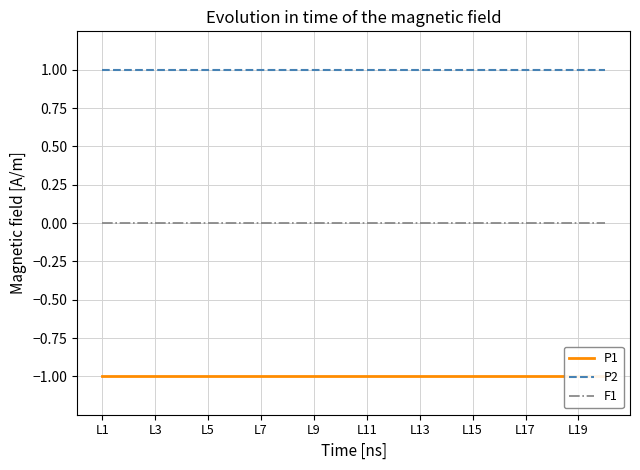

Reading left to right, extract all data points from this chart.

P1: -1	-1	-1	-1	-1	-1	-1	-1	-1	-1	-1	-1	-1	-1	-1	-1	-1	-1	-1	-1
P2: 1	1	1	1	1	1	1	1	1	1	1	1	1	1	1	1	1	1	1	1
F1: 0	0	0	0	0	0	0	0	0	0	0	0	0	0	0	0	0	0	0	0